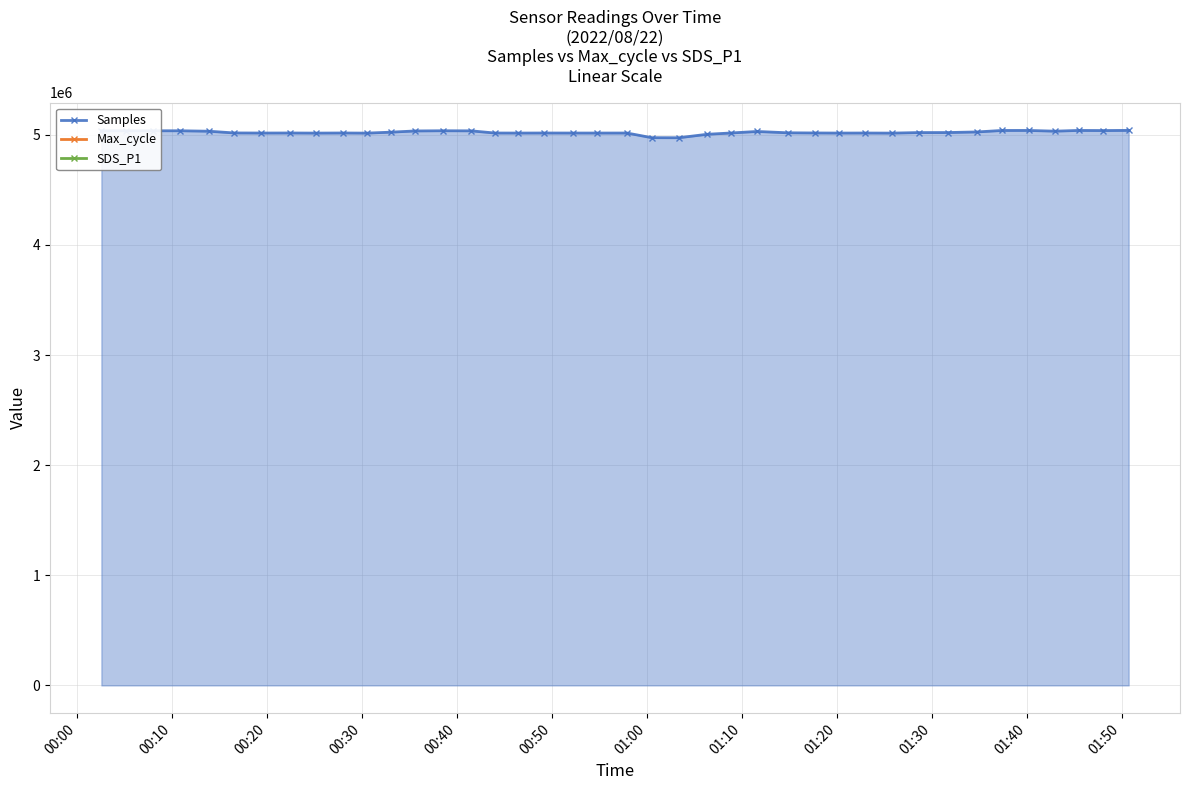

What is the sum of all values?

200899994